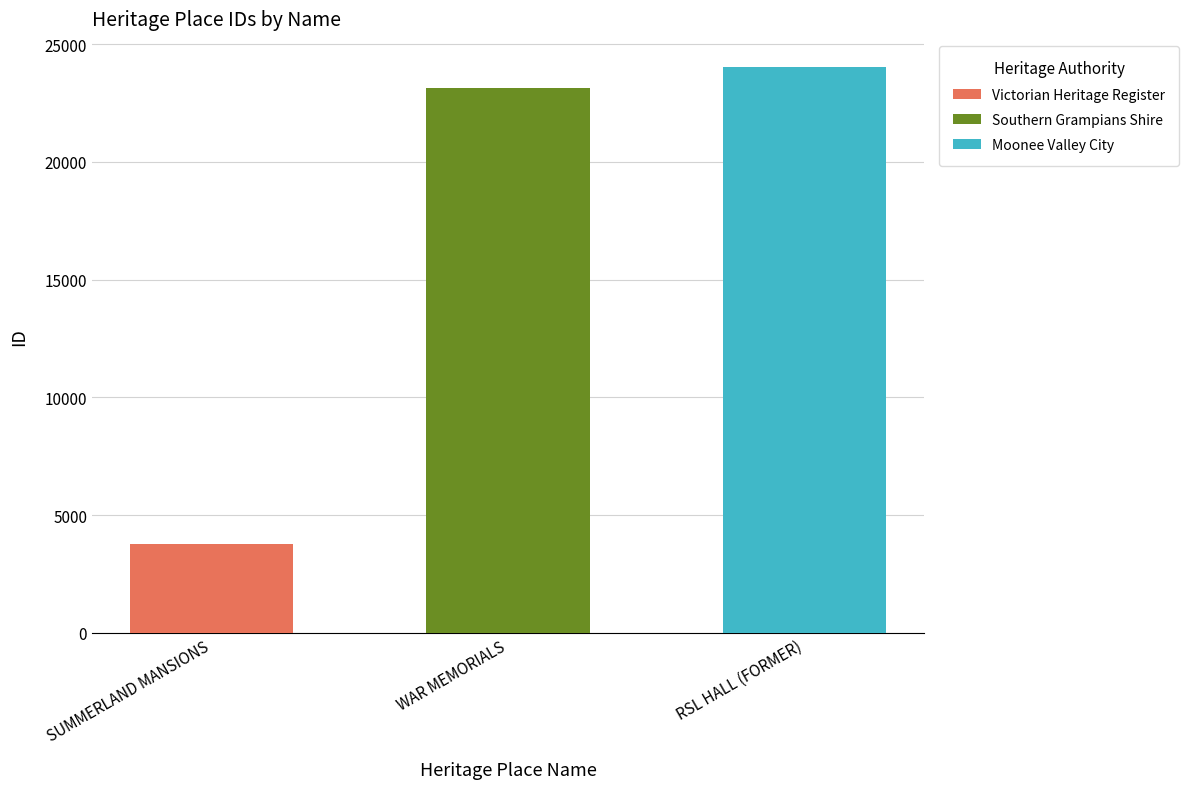

Reading left to right, extract all data points from this chart.

SUMMERLAND MANSIONS=3779	WAR MEMORIALS=23138	RSL HALL (FORMER)=24024